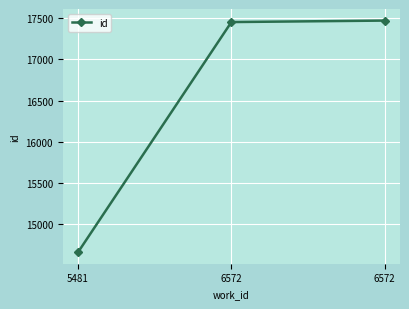

How many lines are shown in the chart?

1